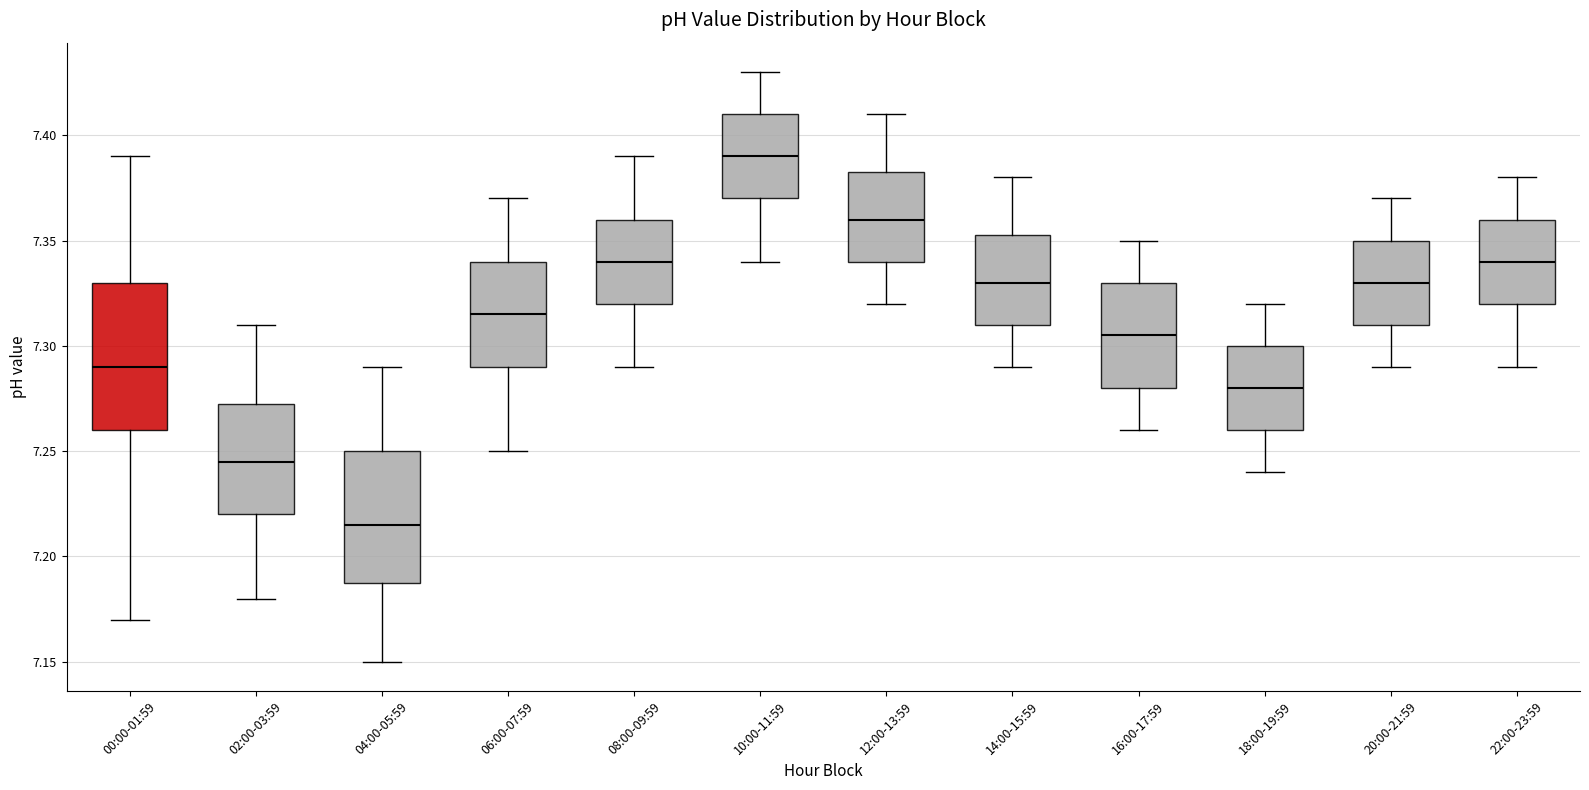

Where does the median line of the box for 18:00-19:59 sit on the y-axis? The values are not printed on the chart, so give them approximately, as read against the axis.

7.280